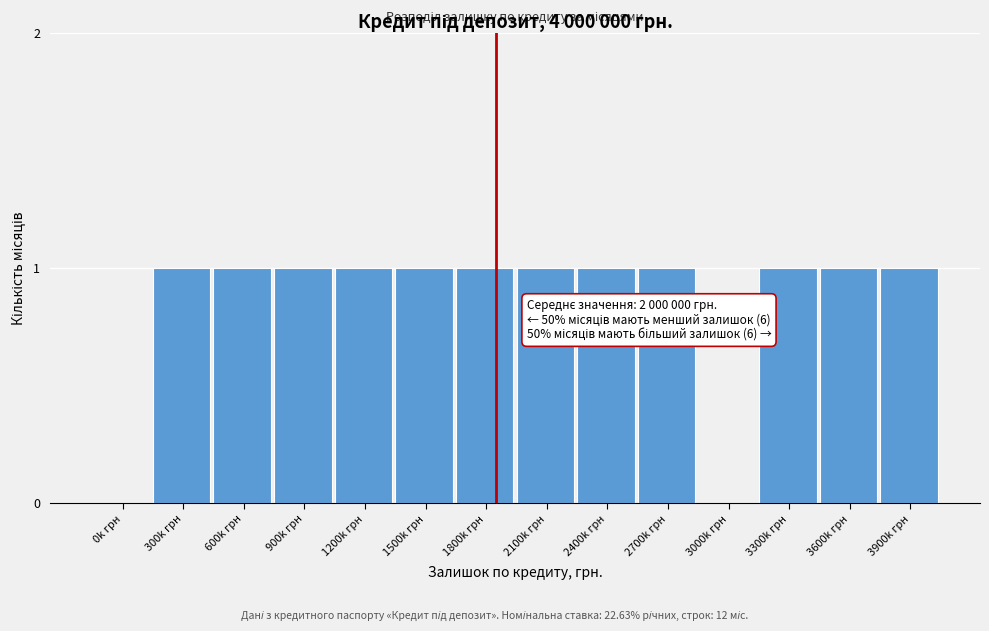

Reading left to right, list all the values displayed in this chart.

0k грн=0	300k грн=1	600k грн=1	900k грн=1	1200k грн=1	1500k грн=1	1800k грн=1	2100k грн=1	2400k грн=1	2700k грн=1	3000k грн=0	3300k грн=1	3600k грн=1	3900k грн=1